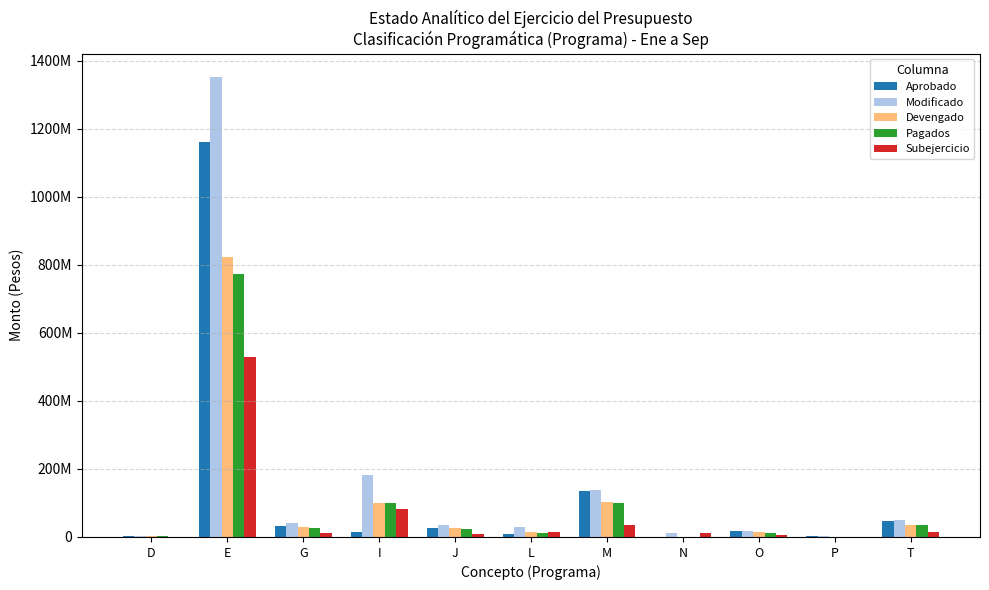

At M, list the series in order from largest to smallest.

Modificado, Aprobado, Devengado, Pagados, Subejercicio